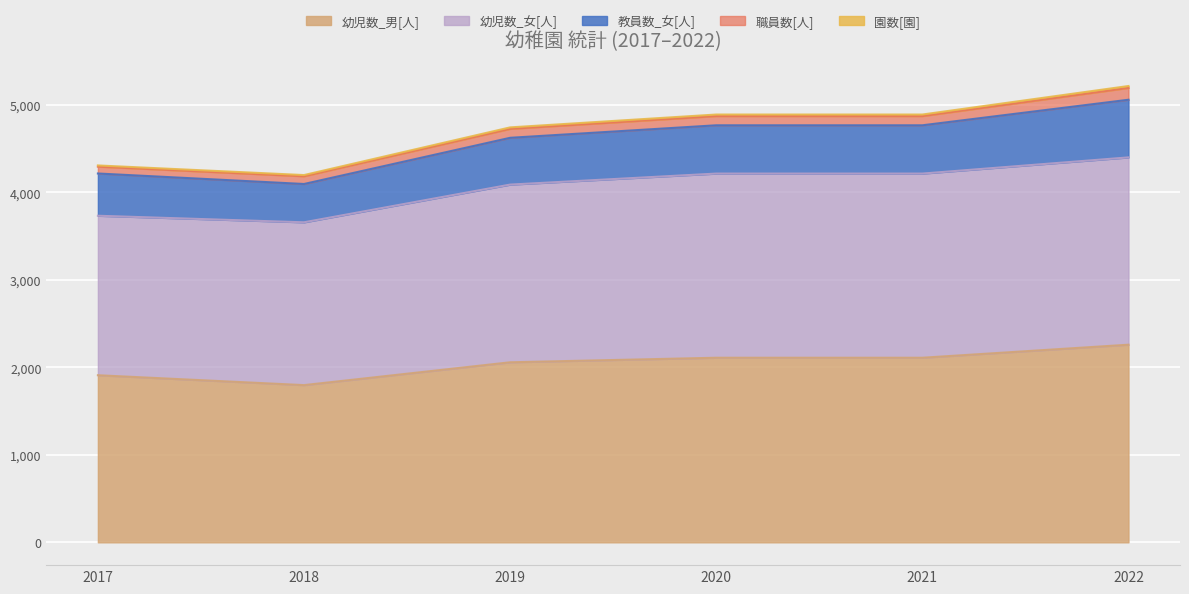

At which category is the sum across all series the highest?

2022